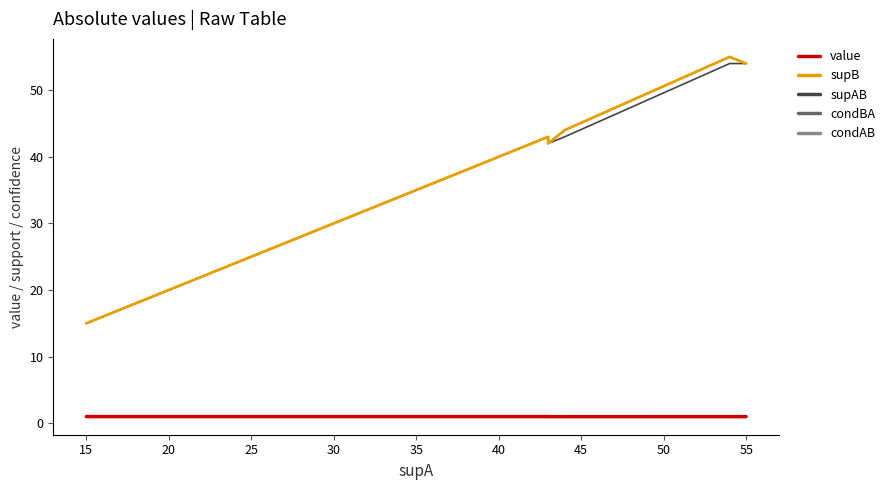

Is this an area chart (filled region under the line)?

No